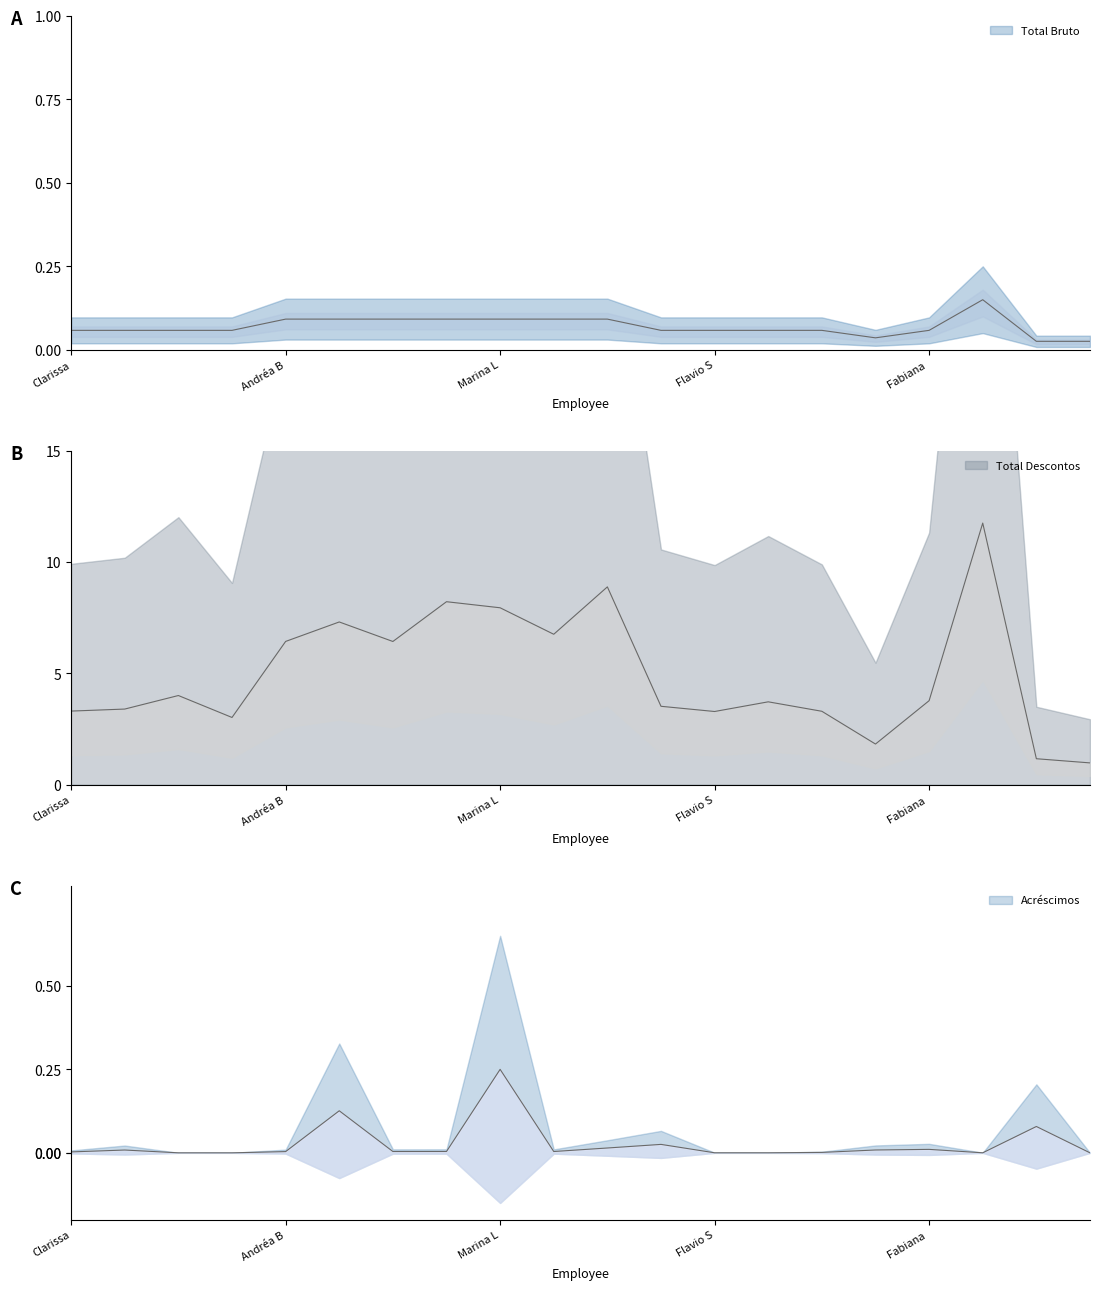

What is the label of the 7th point from the left?

Cassio Lorensini